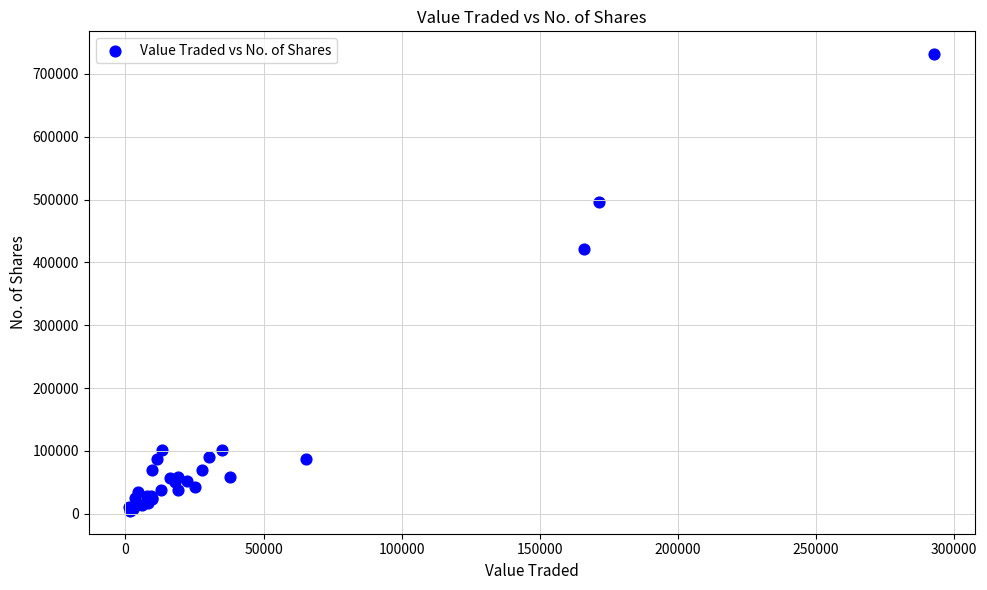

What Y value in the scatter plot is closest to 367996?

420705